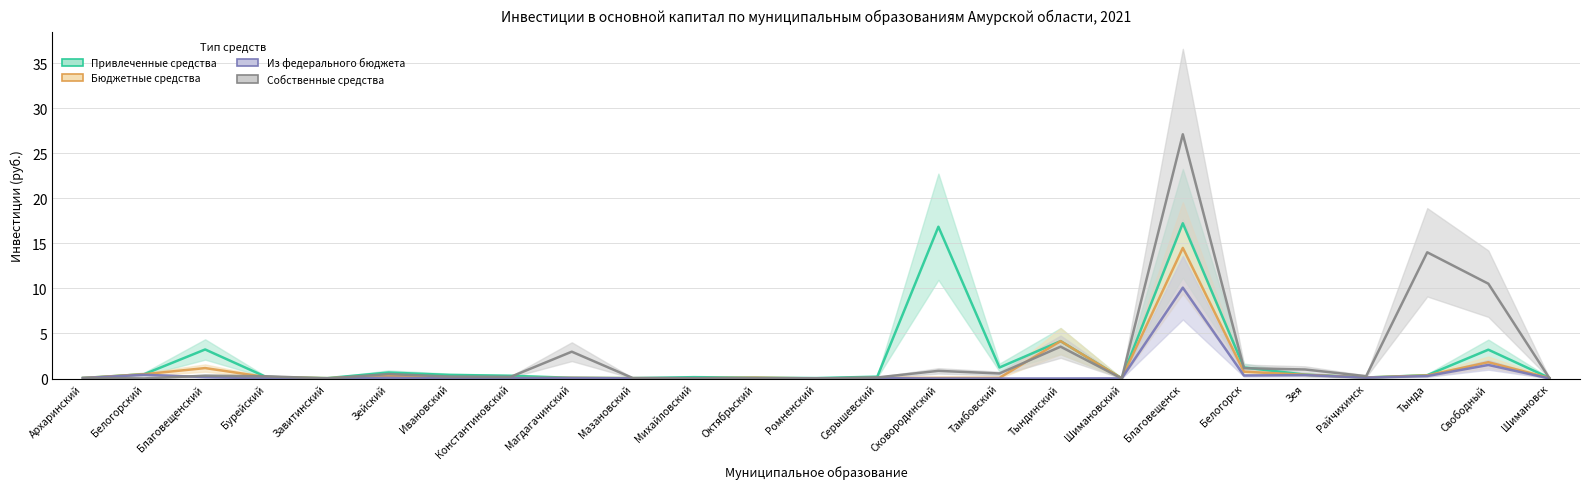

Is it true that Бюджетные средства equals 0.3 at Тында?

True